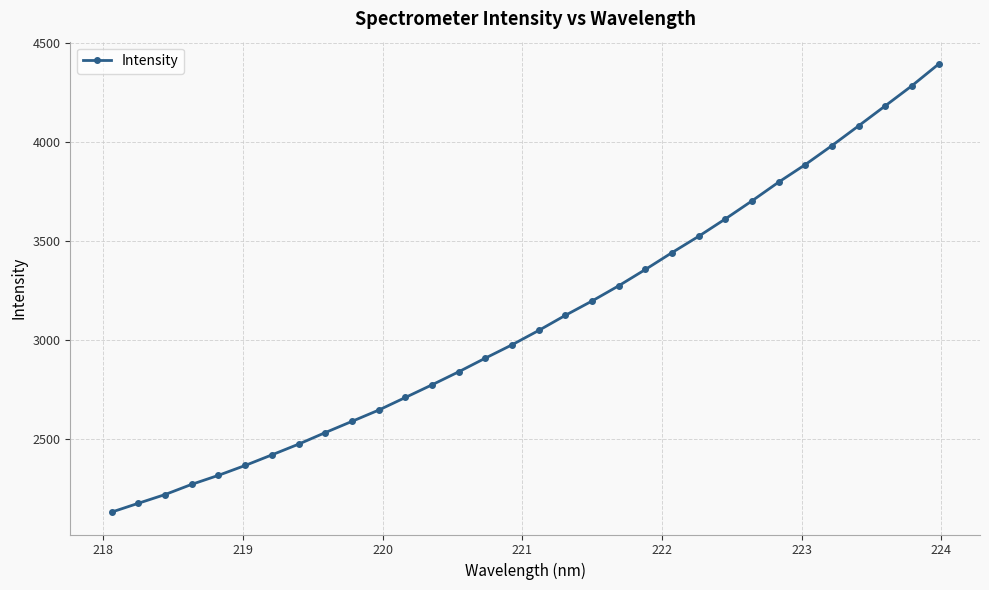

What is the value of the 12th point from the left?

2707.7